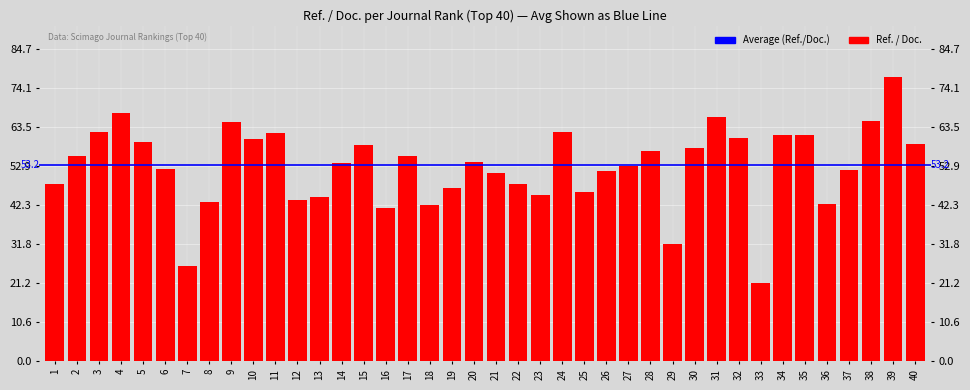

Which label corresponds to the smallest value in the chart?

33